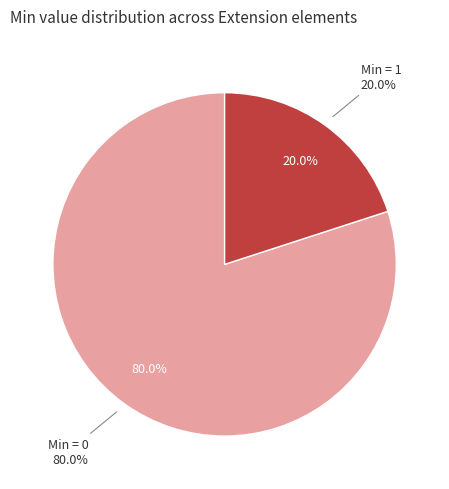

The Extension.extension slice represents 0% of the pie. True or false?

True